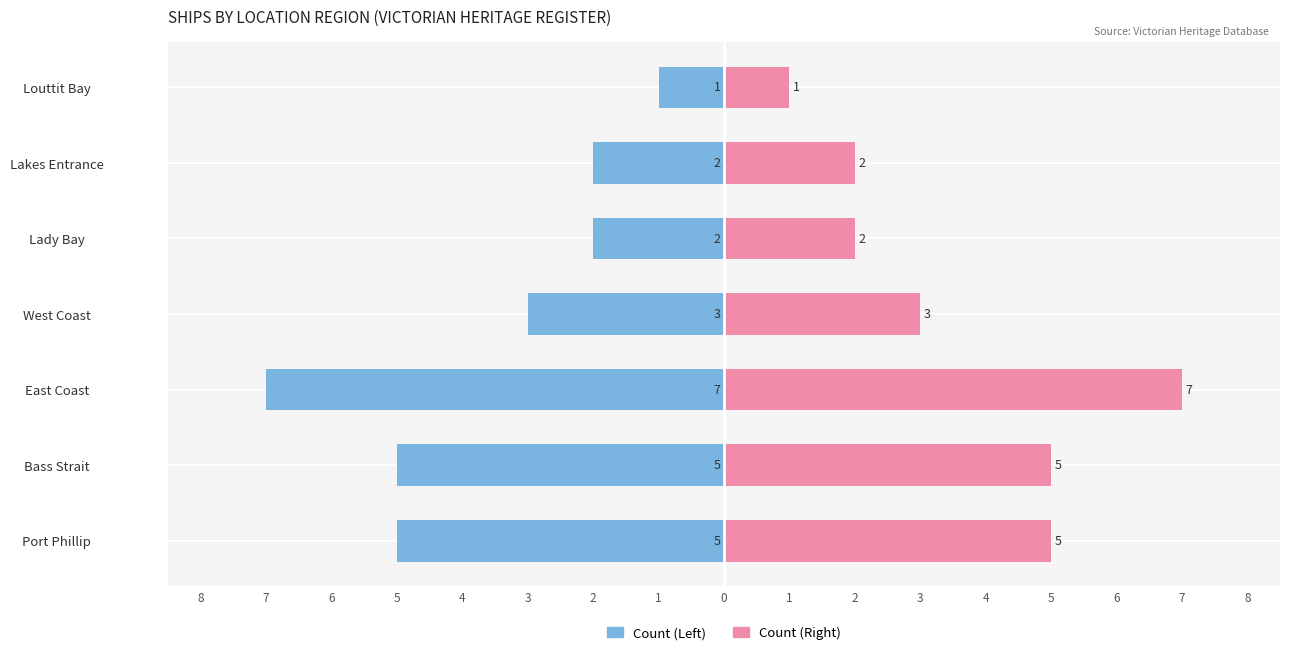

Which series has the largest range (max minus min)?

Count (Left)